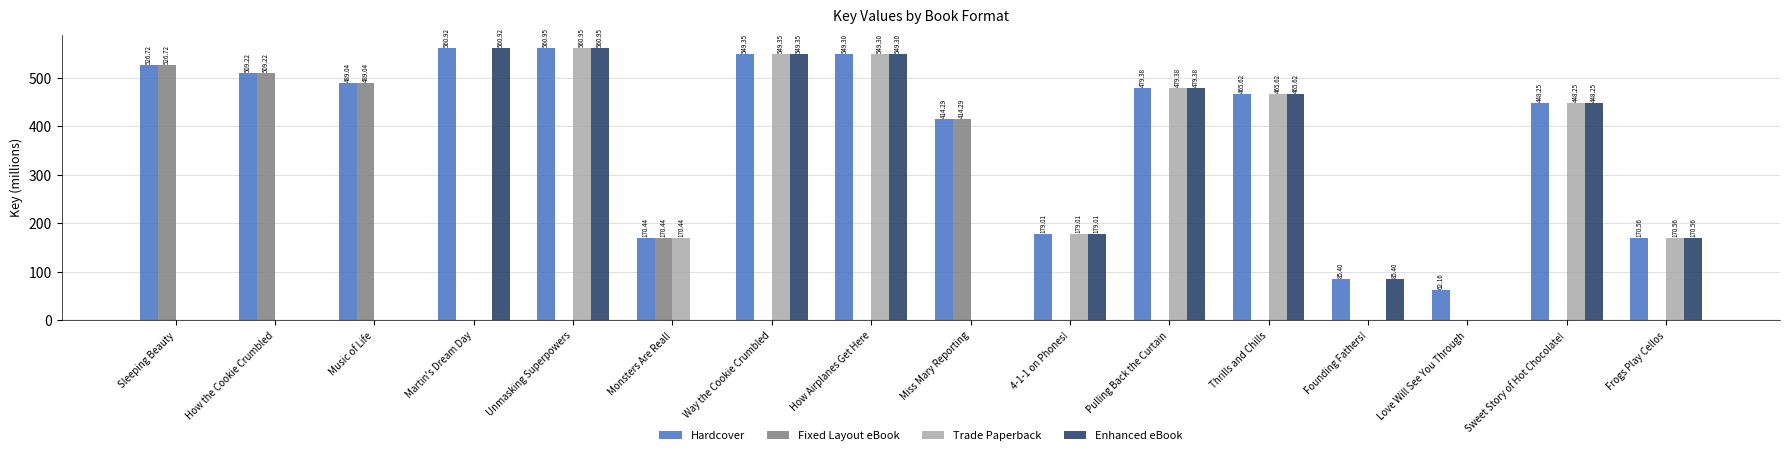

Count the number of categories in the chart.

16